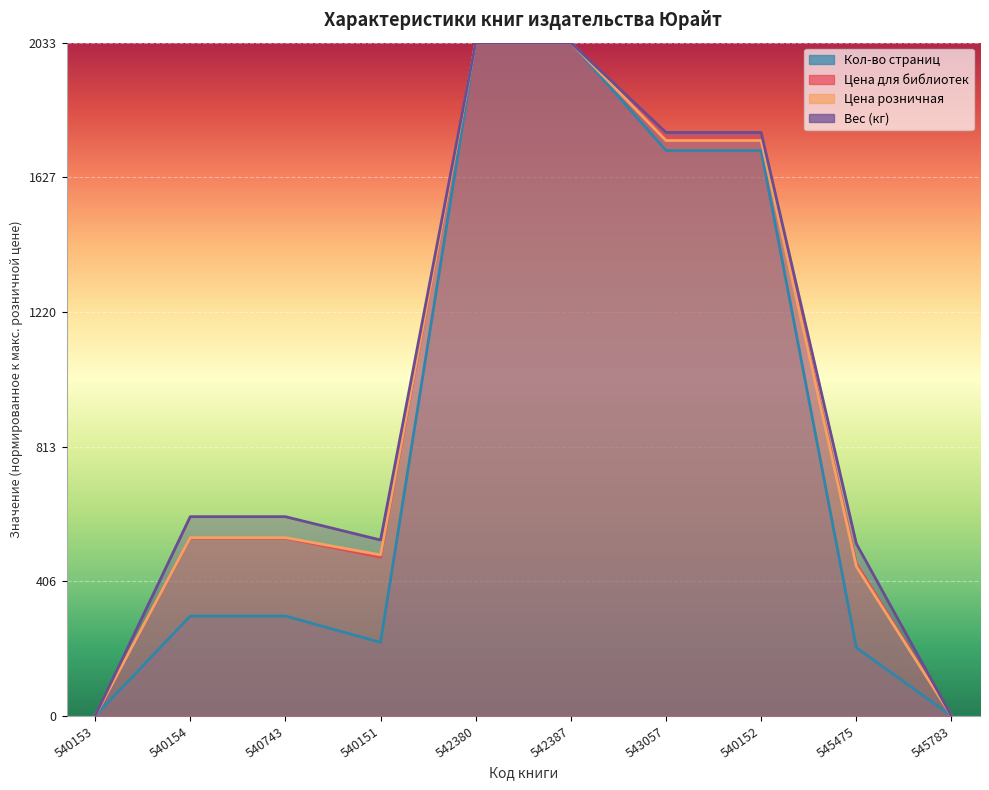

Read the Кол-во страниц value at 540151.

222.5